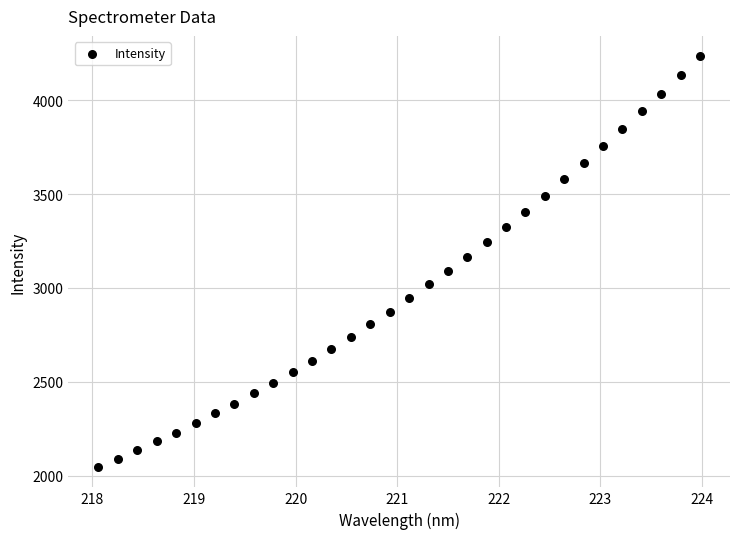

What is the range of Y values (max minus min)?

2184.5